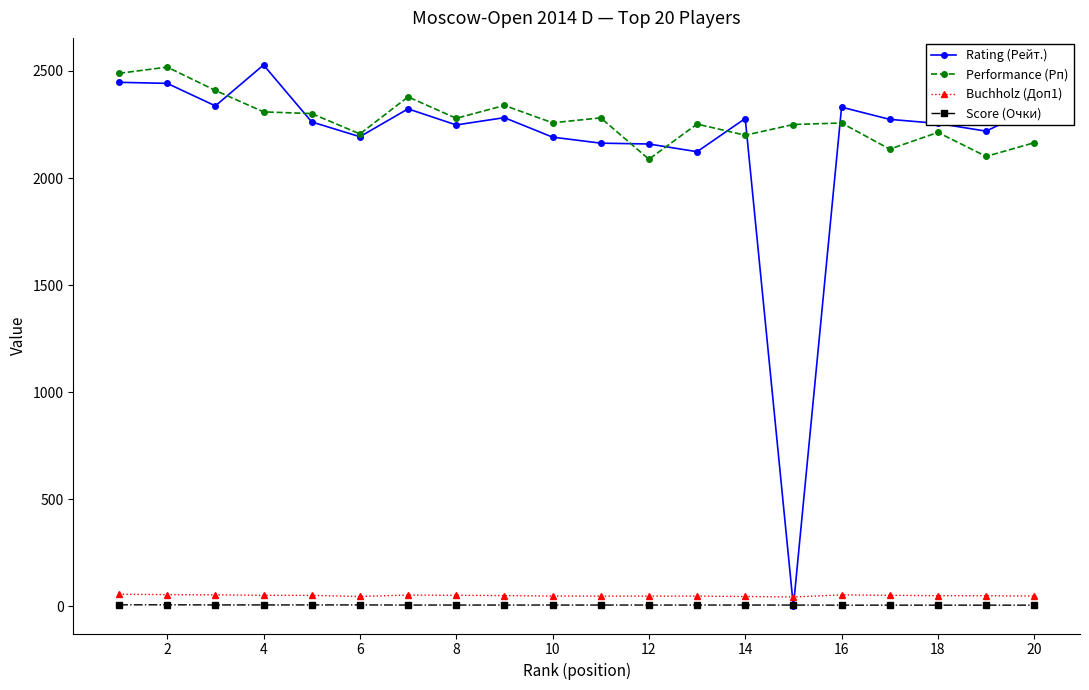

True or false: Rating (Рейт.) has more than 0 points higher than both neighbors.

True